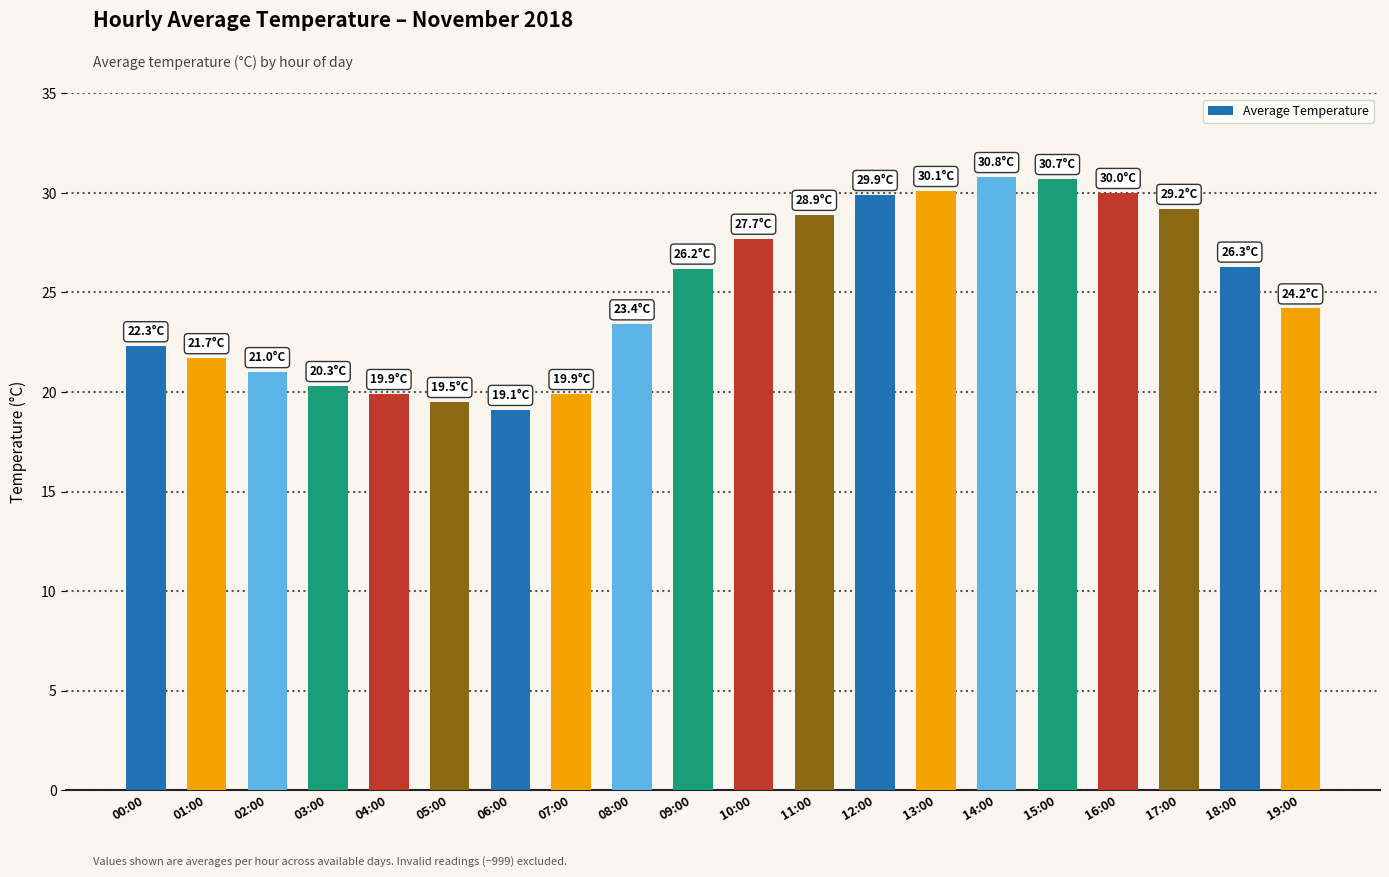

The chart shows a value of 12.4 at 01:00. True or false?

False